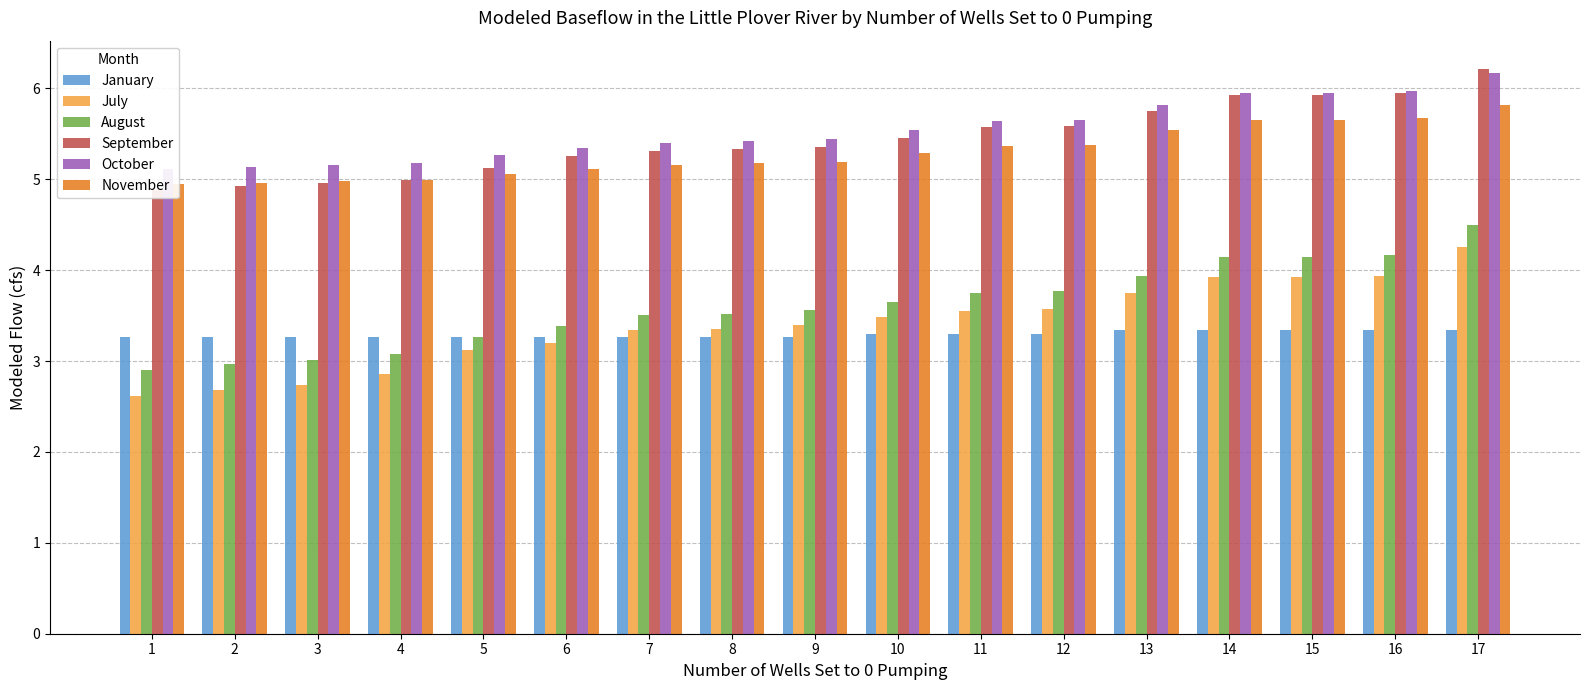

At how many categories does at least one series exceed 3?

17